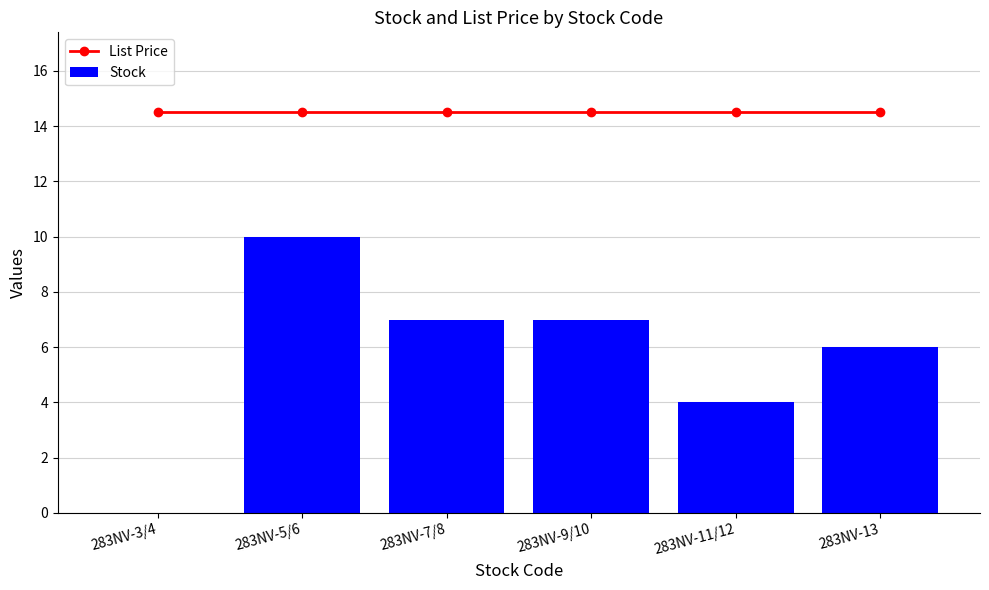

What is the label of the 1st bar from the right?

283NV-13